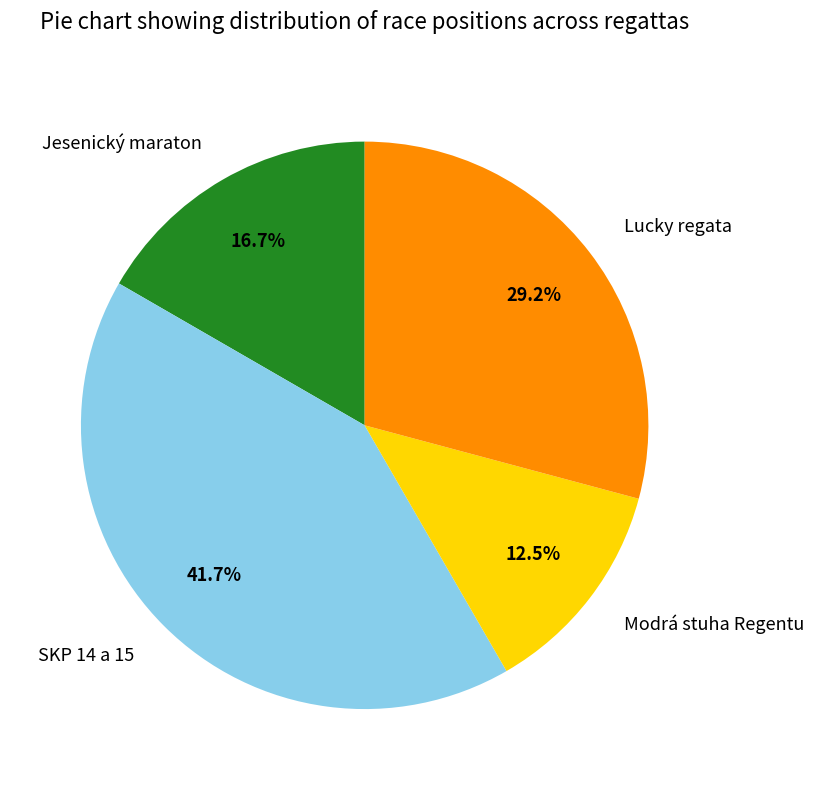

How many segments does this pie chart have?

4